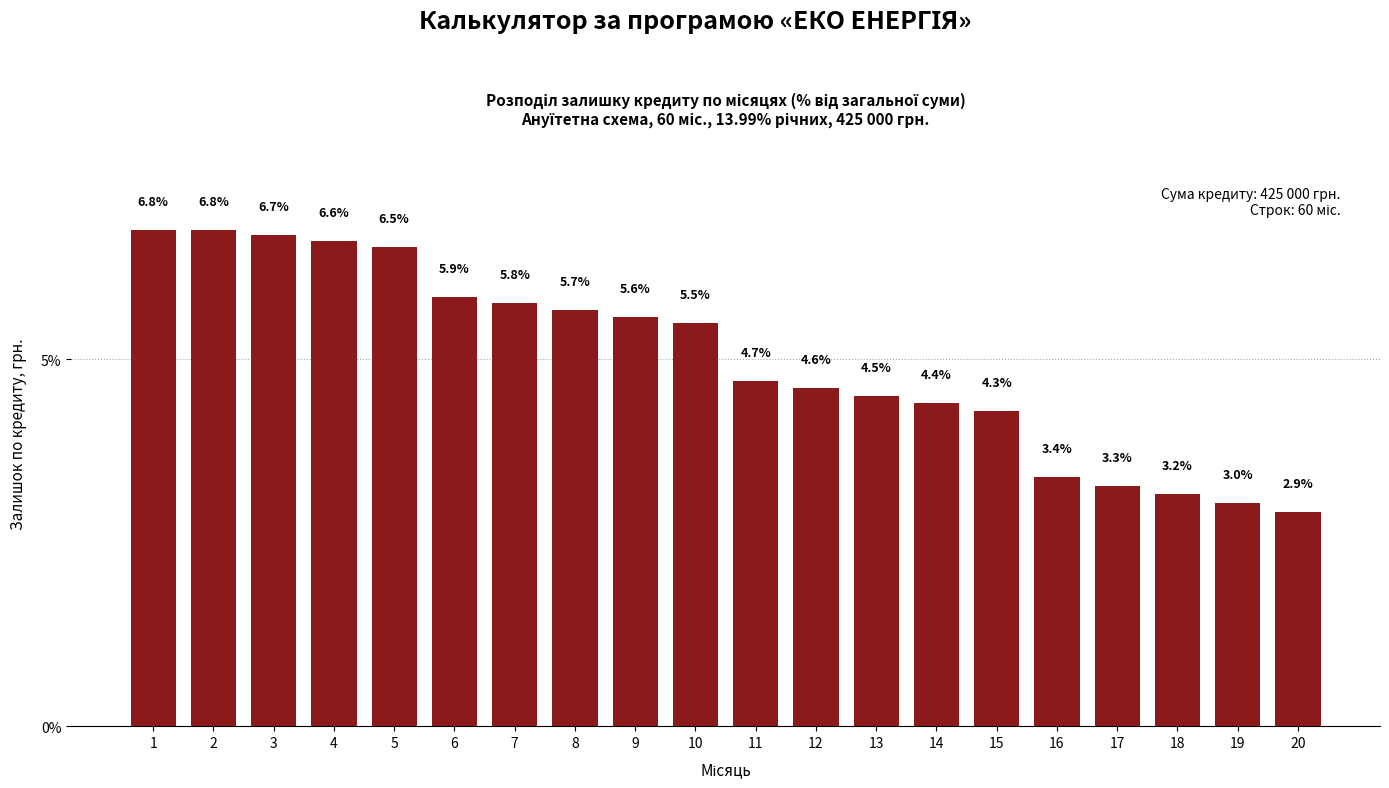

Reading left to right, extract all data points from this chart.

6.8	6.8	6.7	6.6	6.5	5.9	5.8	5.7	5.6	5.5	4.7	4.6	4.5	4.4	4.3	3.4	3.3	3.2	3.0	2.9